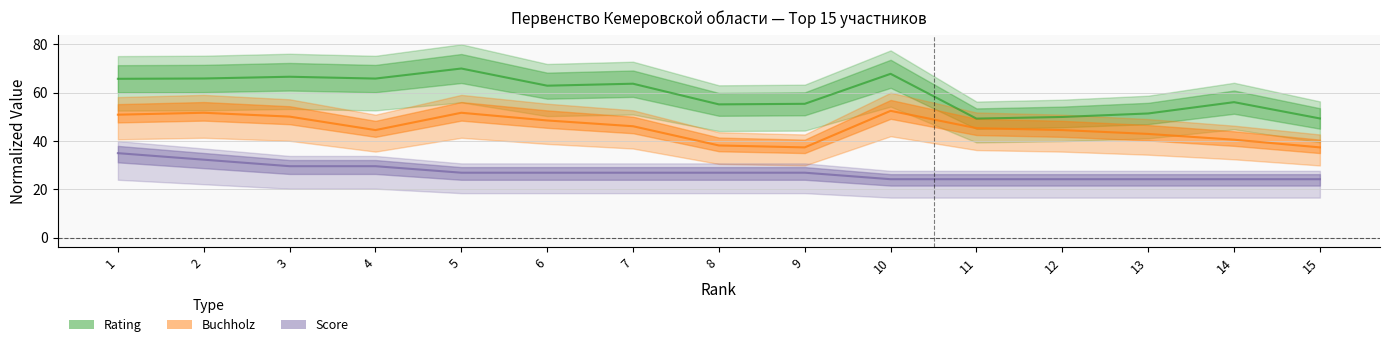

At how many categories does at least one series exceed 57?

8